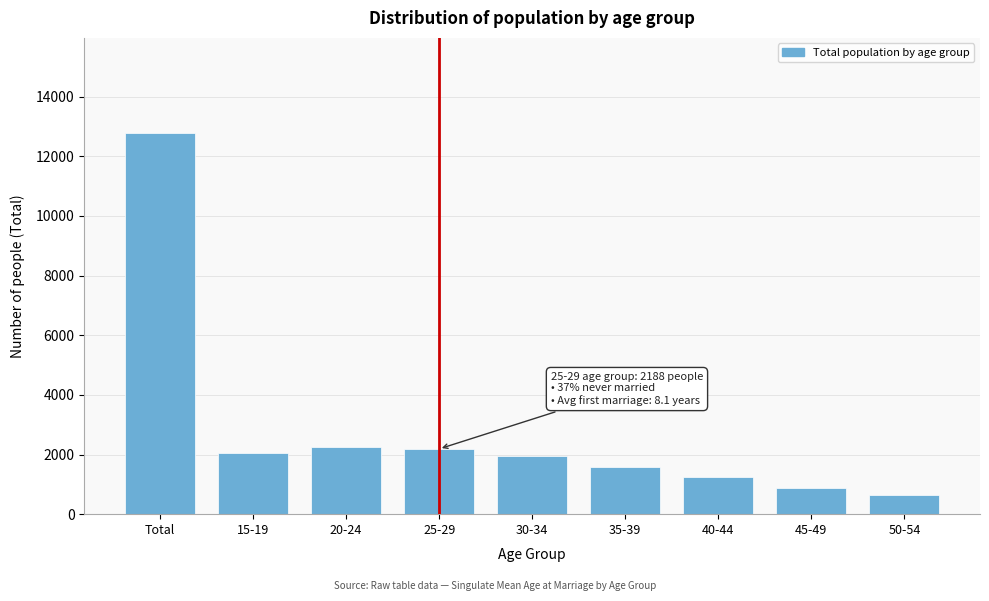

Which label corresponds to the largest value in the chart?

Total